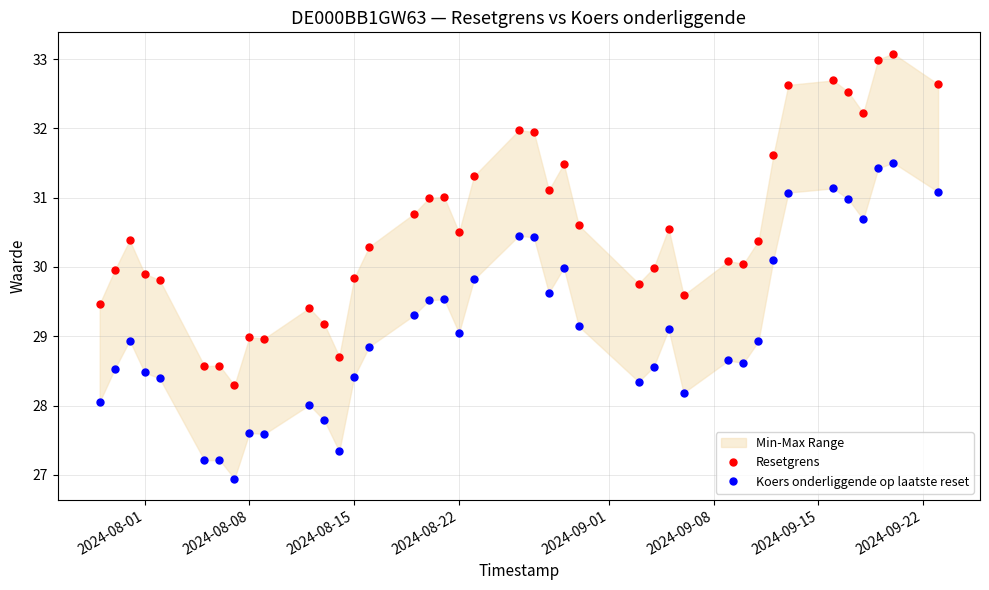

How many lines are shown in the chart?

2